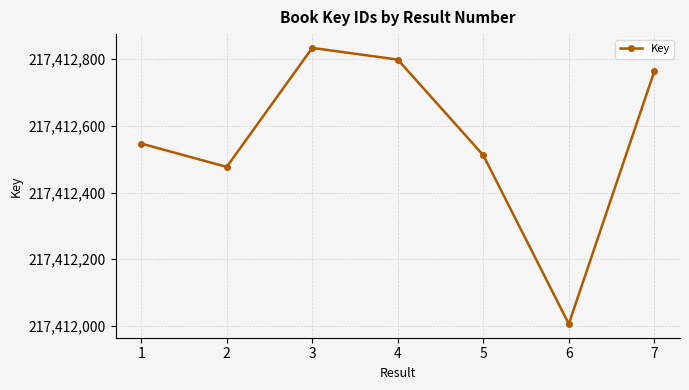

How many lines are shown in the chart?

1